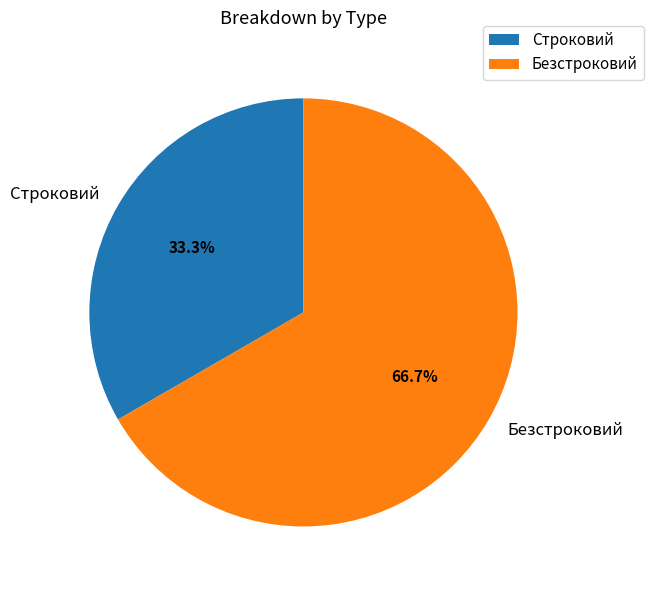

Rank the categories by value from lowest to highest.

Строковий, Безстроковий